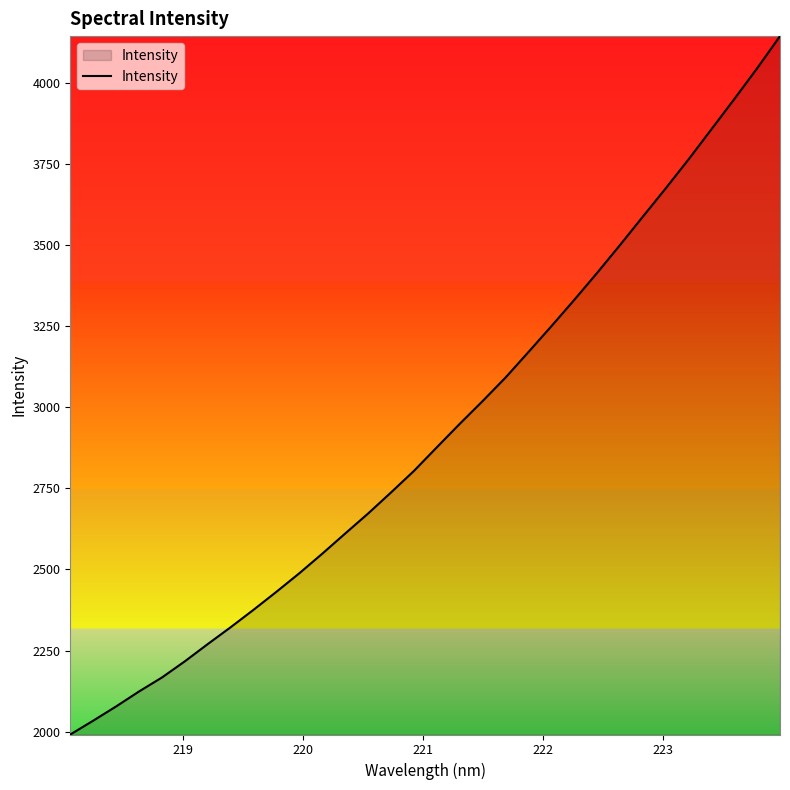

What is the sum of all values?

93498.2